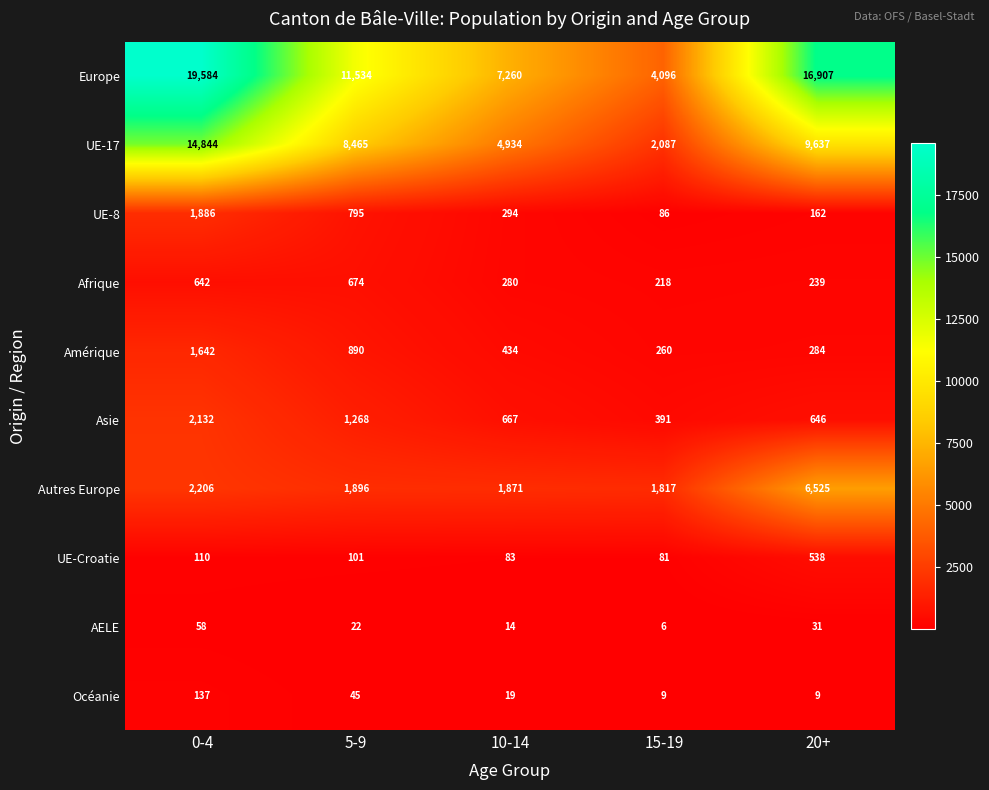

At which category is the sum across all series the highest?

0-4